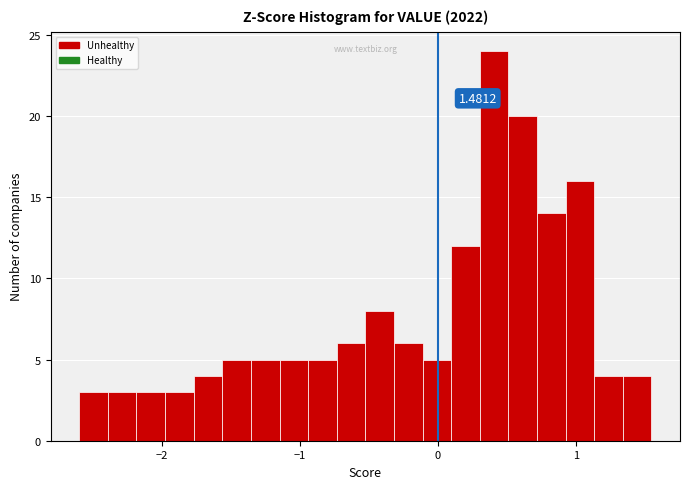

Around what value on the x-axis is the tallest bar? Give the approximate position of its centre, as read against the axis.

0.4